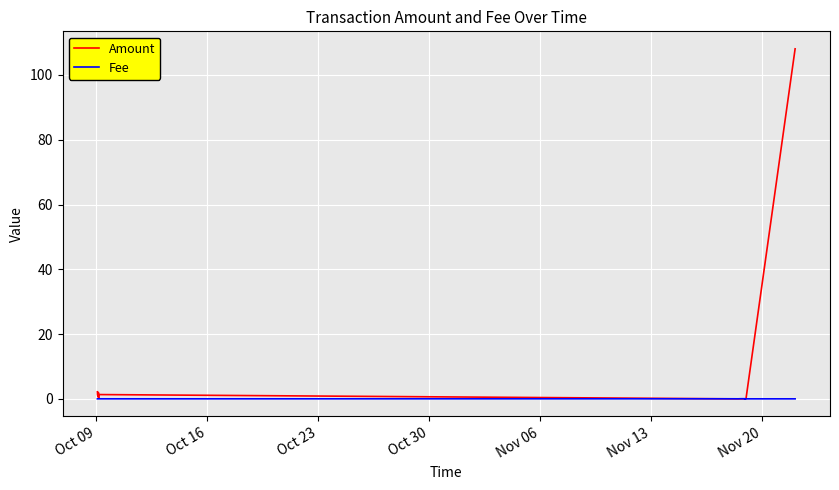

Reading left to right, list all the values displayed in this chart.

Amount: 2.2	1.3	0.8	1.1	1.4	1.9	0.3	1.3	0.0	0.0	0.0	0.0	0.0	0.0	0.0	0.0	0.0	0.0	0.0	0.0	0.0	0.0	0.0	0.0	0.0	0.0	0.0	0.0	0.0	0.0	0.0	0.0	0.0	0.0	0.0	0.0	0.0	0.0	0.0	108.1
Fee: 0.0	0.0	0.0	0.0	0.0	0.0	0.0	0.0	0.0	0.0	0.0	0.0	0.0	0.1	0.1	0.0	0.0	0.0	0.0	0.0	0.0	0.0	0.0	0.0	0.0	0.0	0.0	0.0	0.0	0.0	0.0	0.0	0.0	0.0	0.0	0.0	0.0	0.0	0.0	0.0